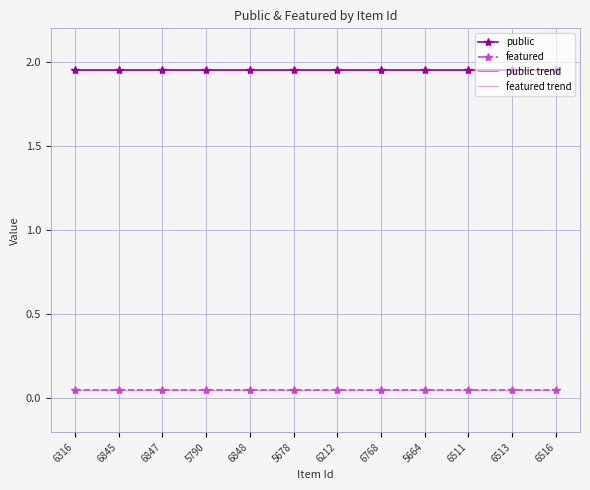

What is the value of the featured trend point at the 8th from the left?

0.1